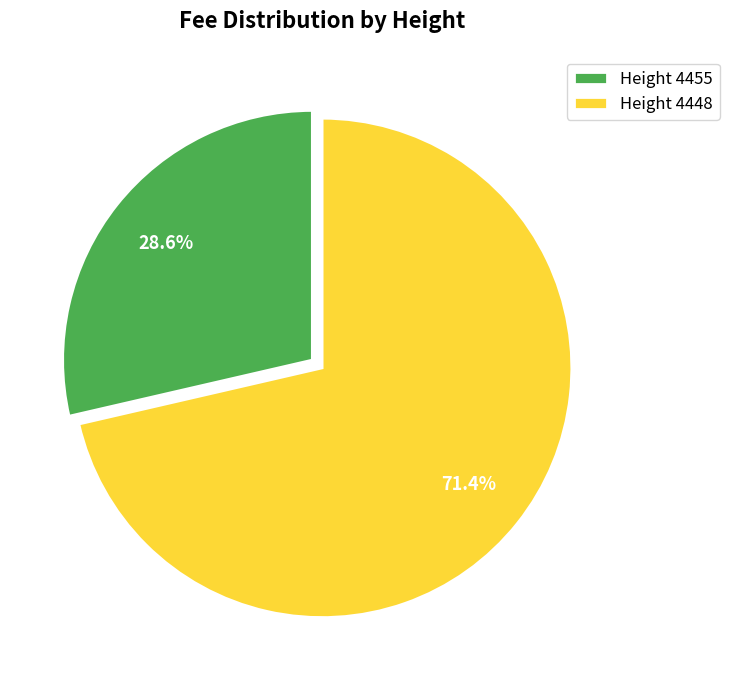

Combined, do Height 4455 and Height 4448 account for over 50%?

Yes